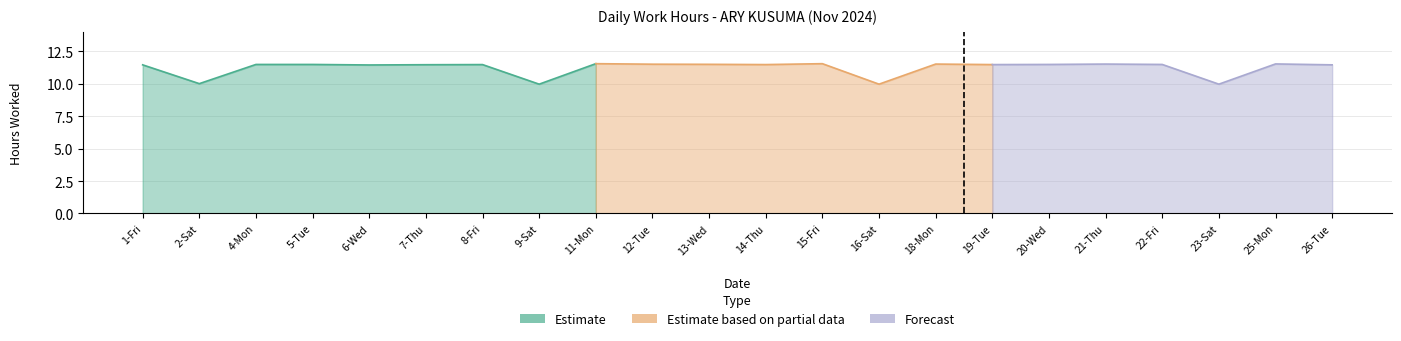

What is the label of the 5th point from the left?

6-Wed